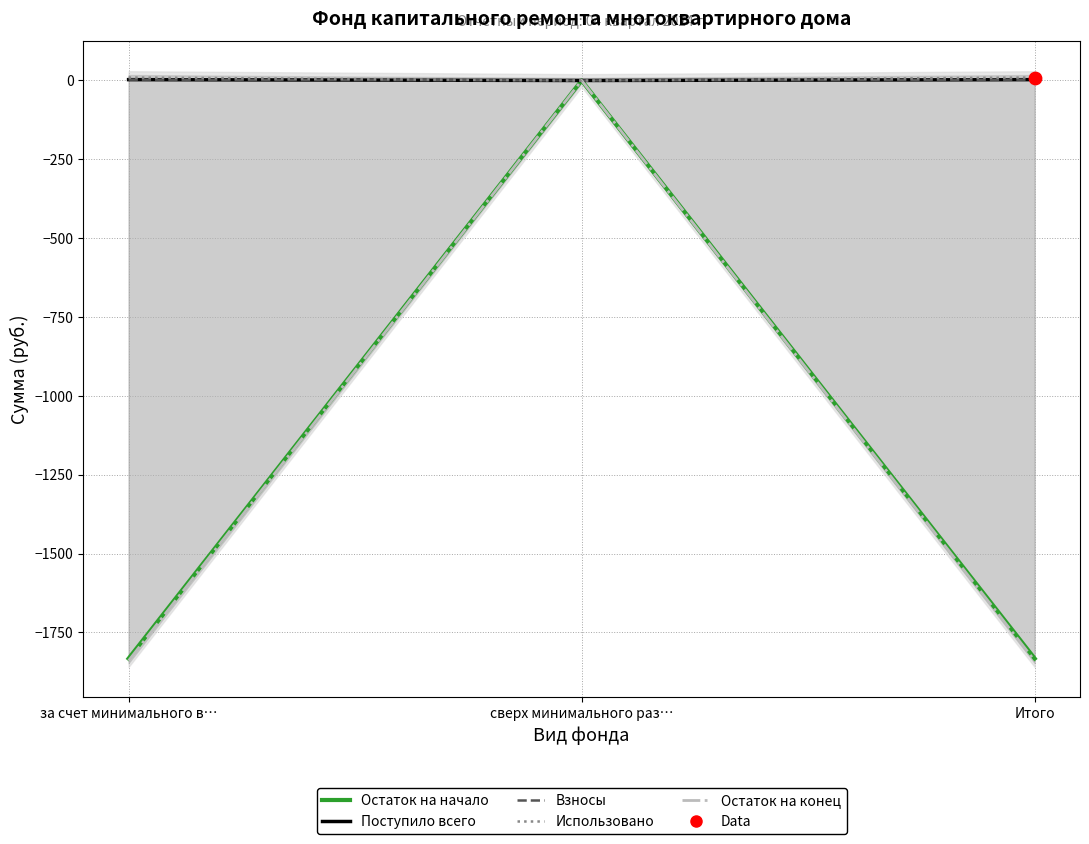

Which series contains the lowest Y value?

Остаток на конец